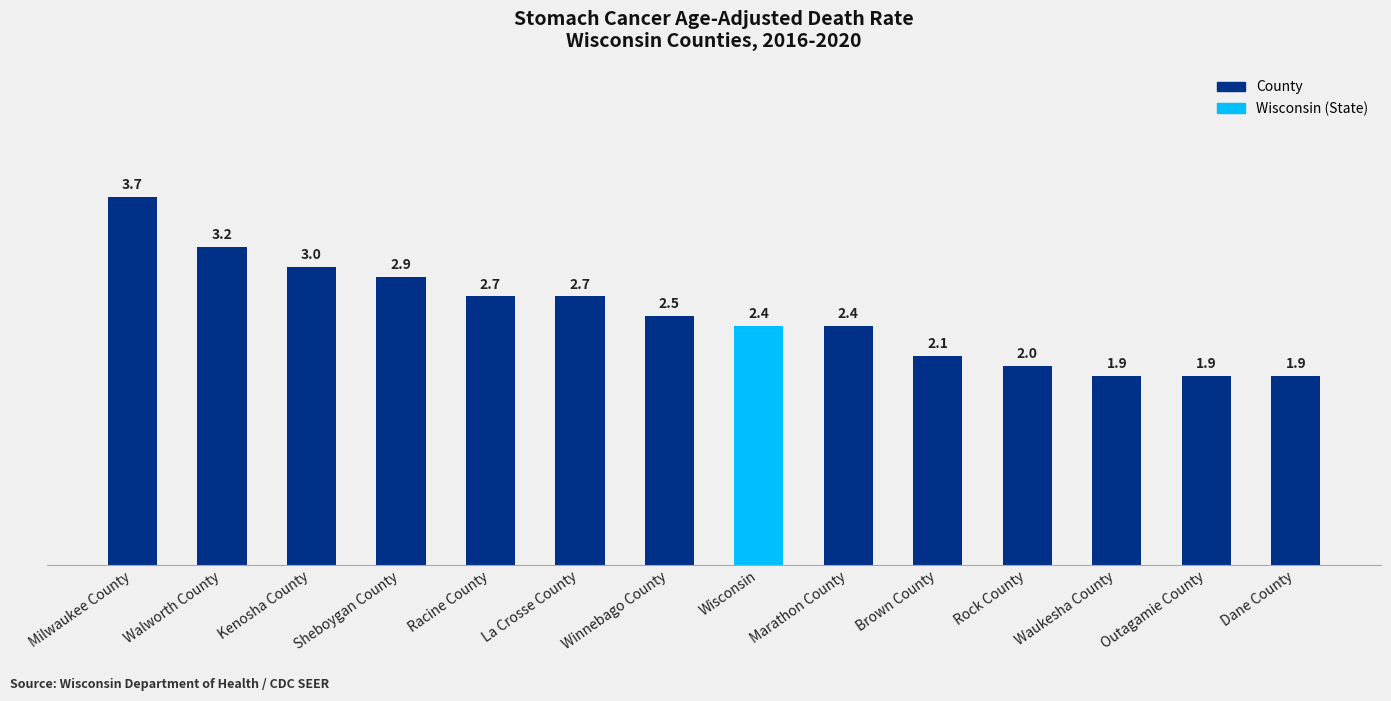

Which label corresponds to the largest value in the chart?

Milwaukee County